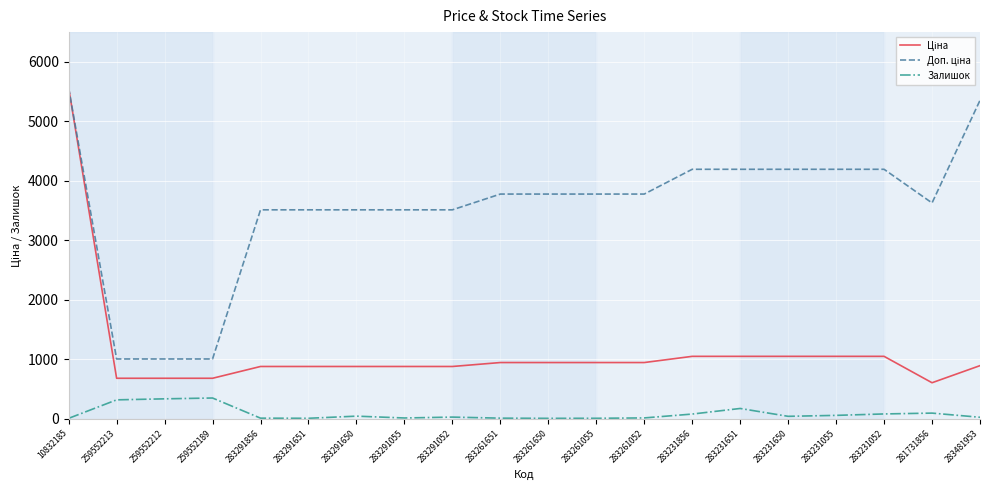

What is the total value across all series at 259552189?

2032.0